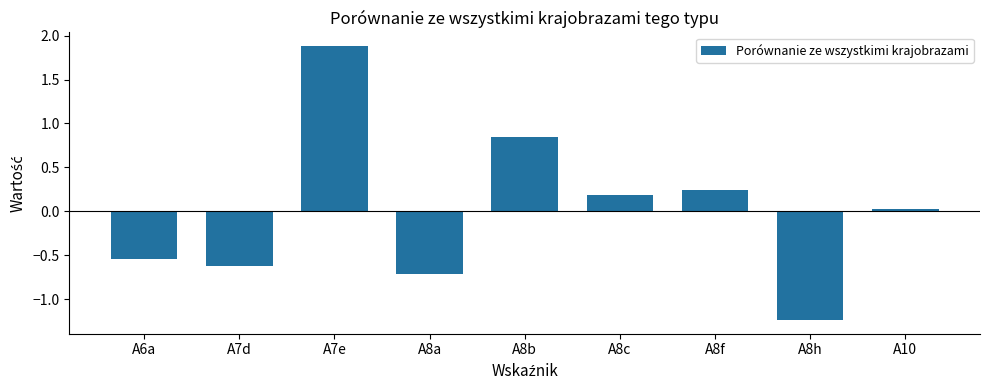

True or false: the data shows 0.2 at A8f.

True